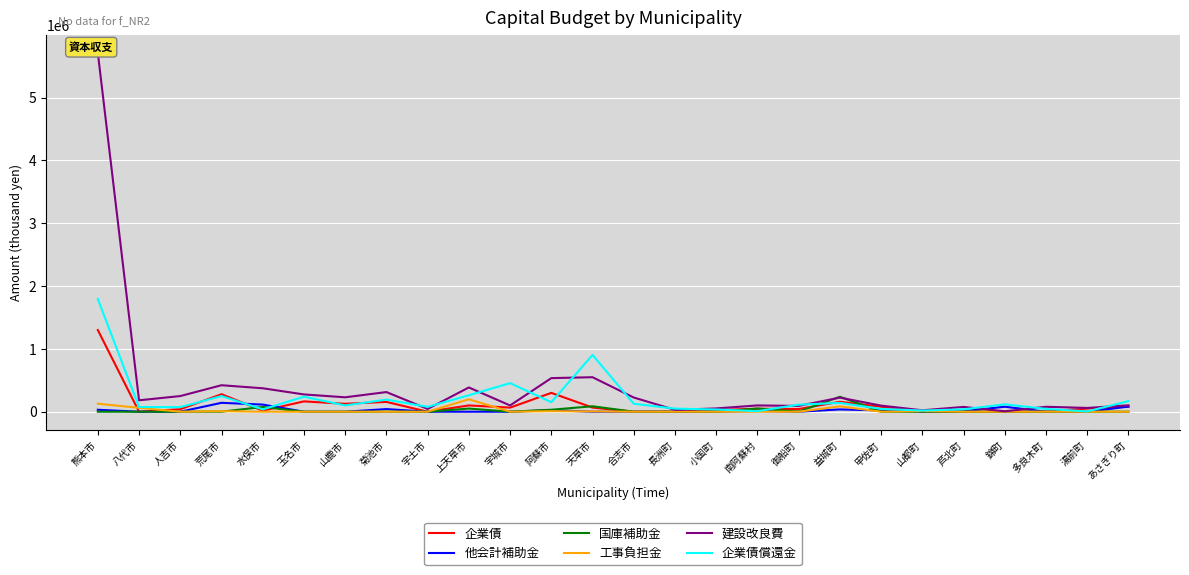

The 企業債 series shows 15753 at 宇城市. True or false?

False